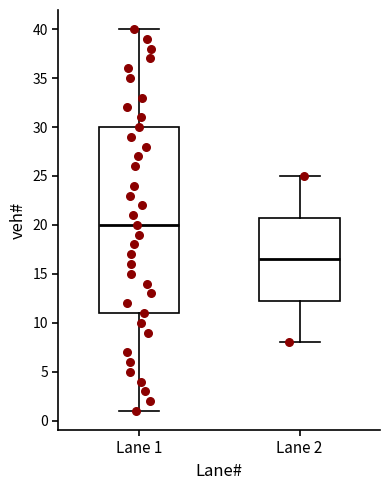

Which box's median line is the lowest?

Lane 2